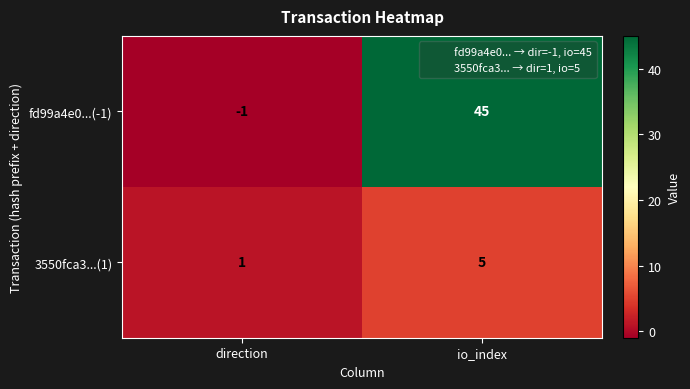

What is the difference between the highest and lowest values at io_index?

40